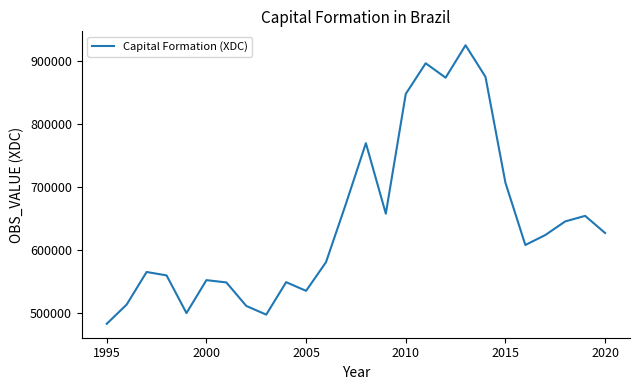

What is the difference between the maximum and minimum values?

440729